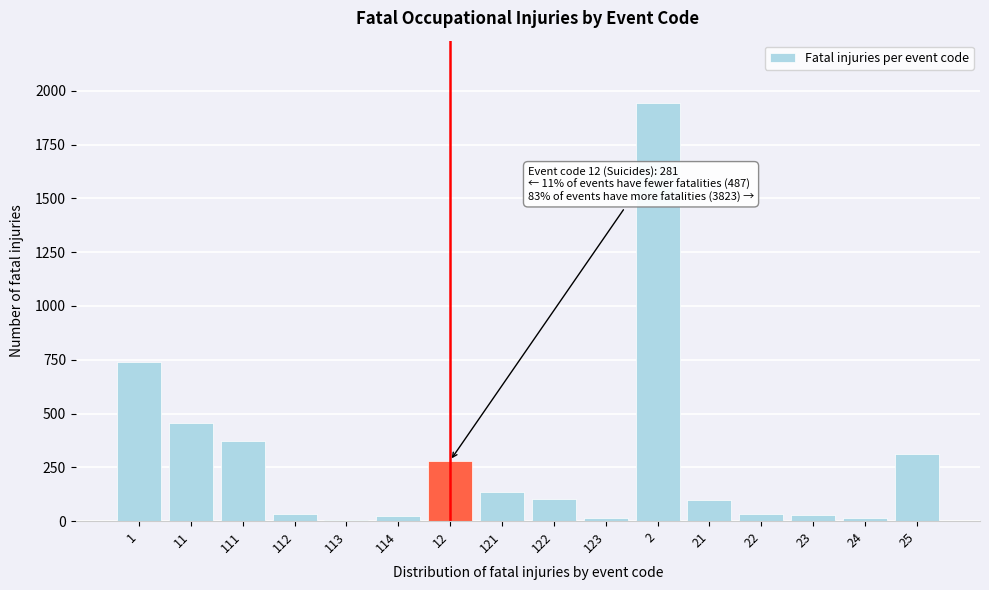

Approximately how many times larger is the value at 1 compared to 111?

2.0